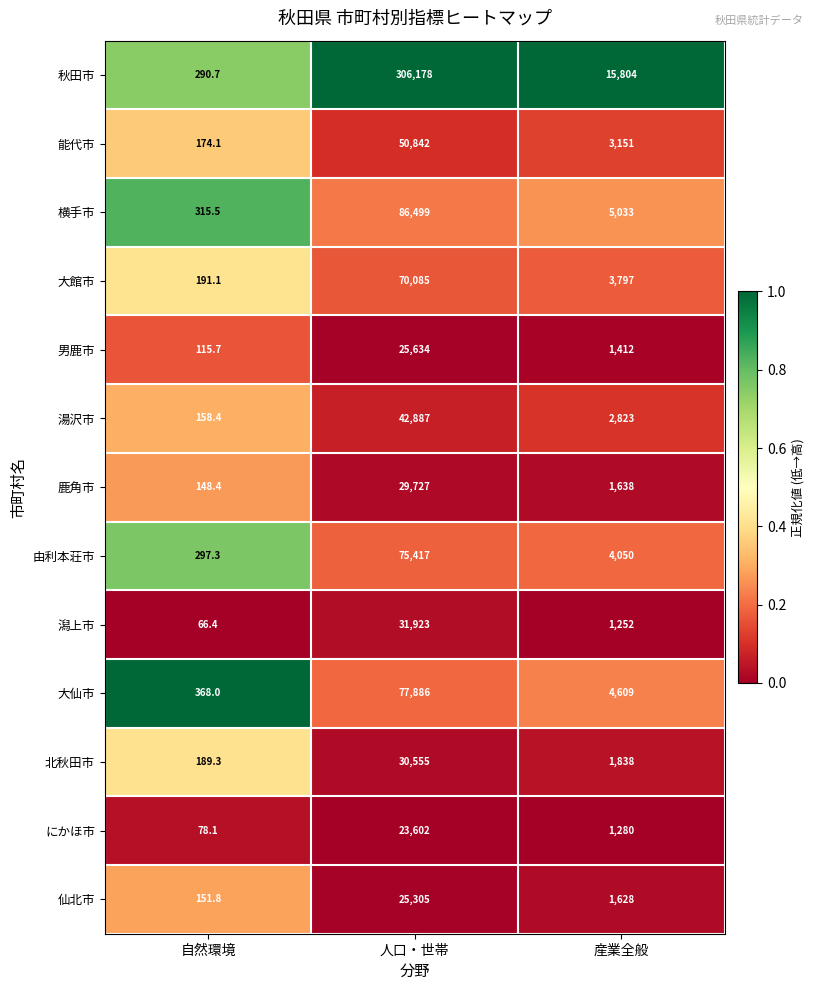

Which series has the widest spread of values?

秋田市